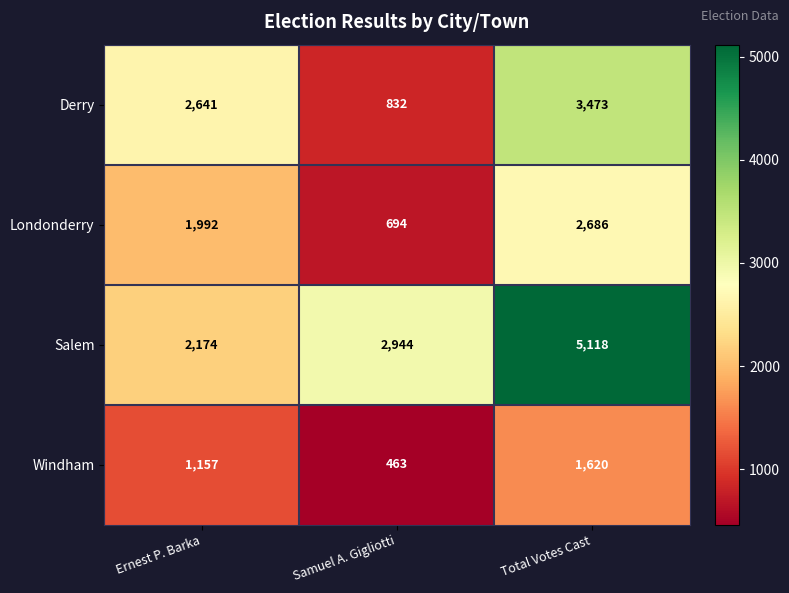

Rank the series by their maximum value, from highest to lowest.

Salem, Derry, Londonderry, Windham